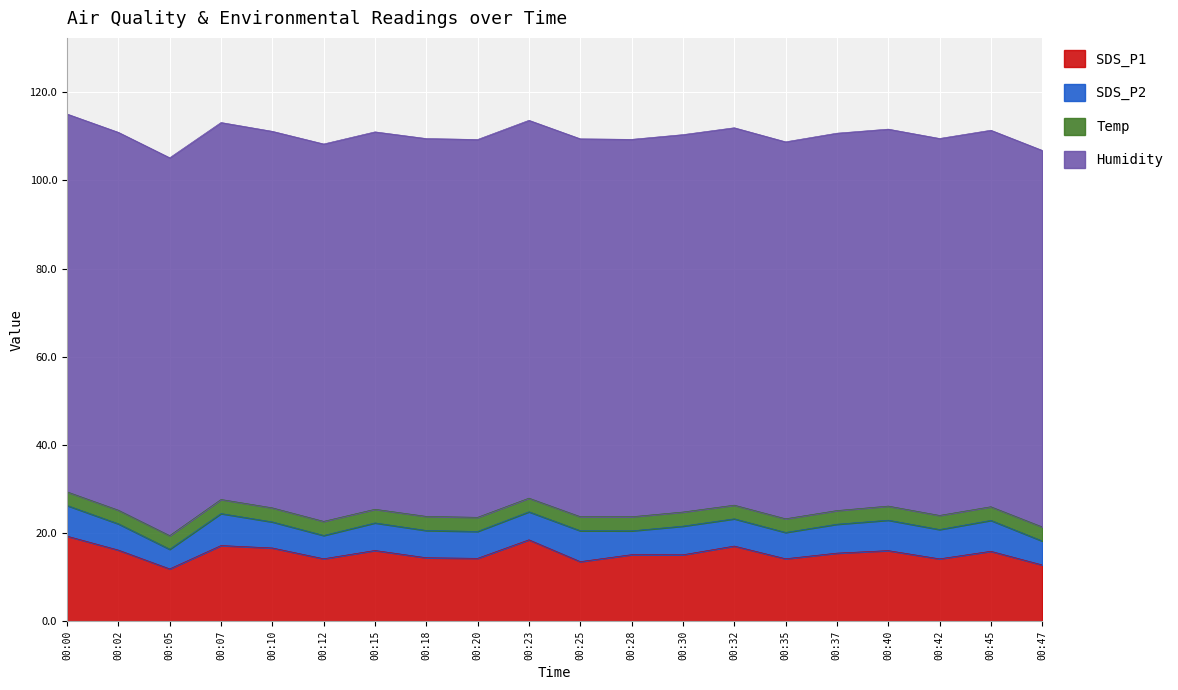

Does the chart display data point markers on the line(s)?

No